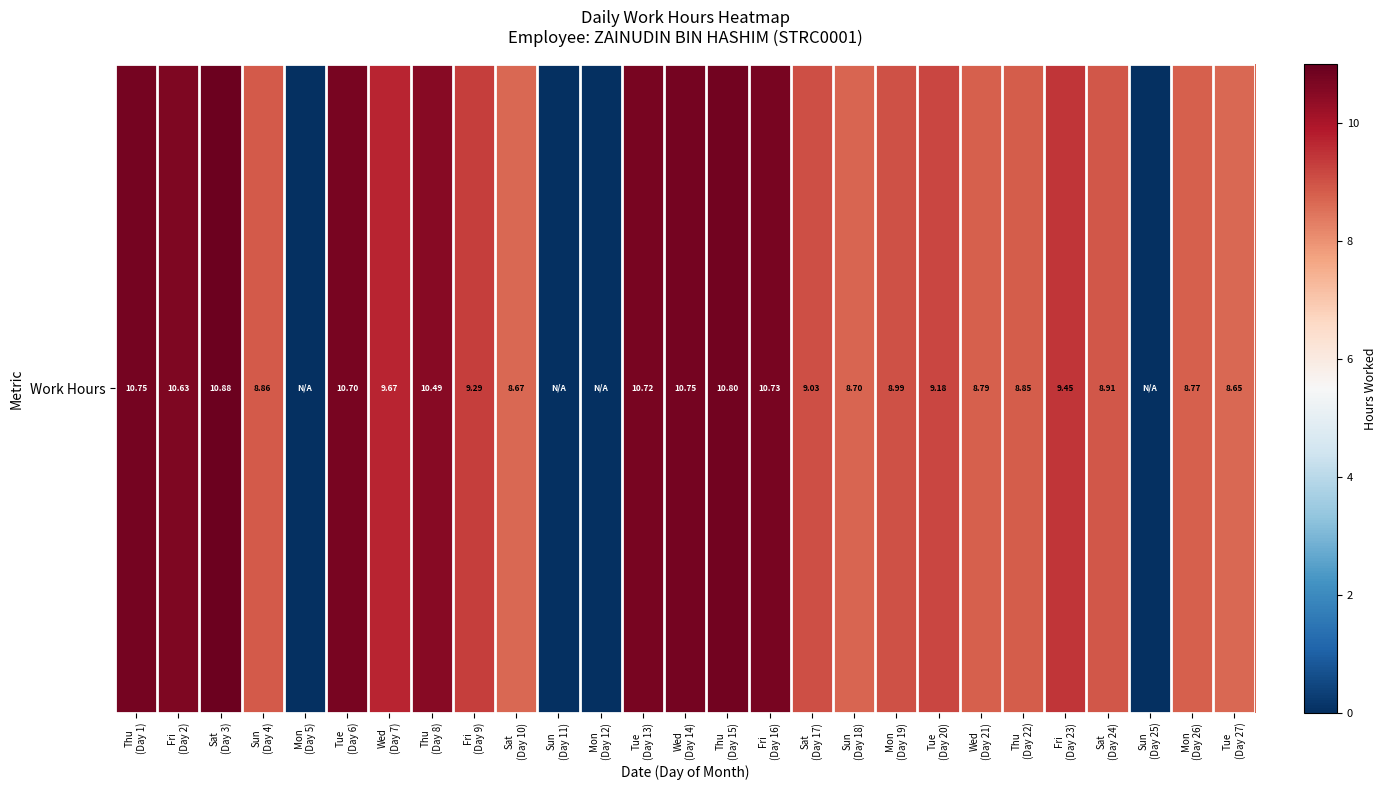

What is the sum of the values at Wed
(Day 21) and Sat
(Day 24)?

17.7